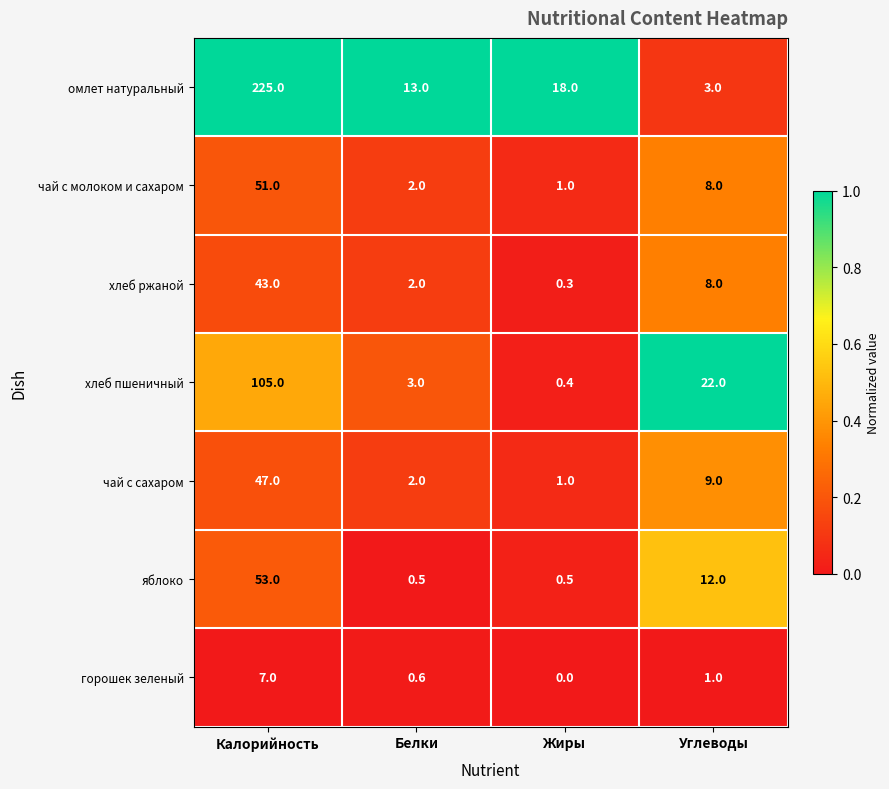

At which category is the sum across all series the highest?

Калорийность